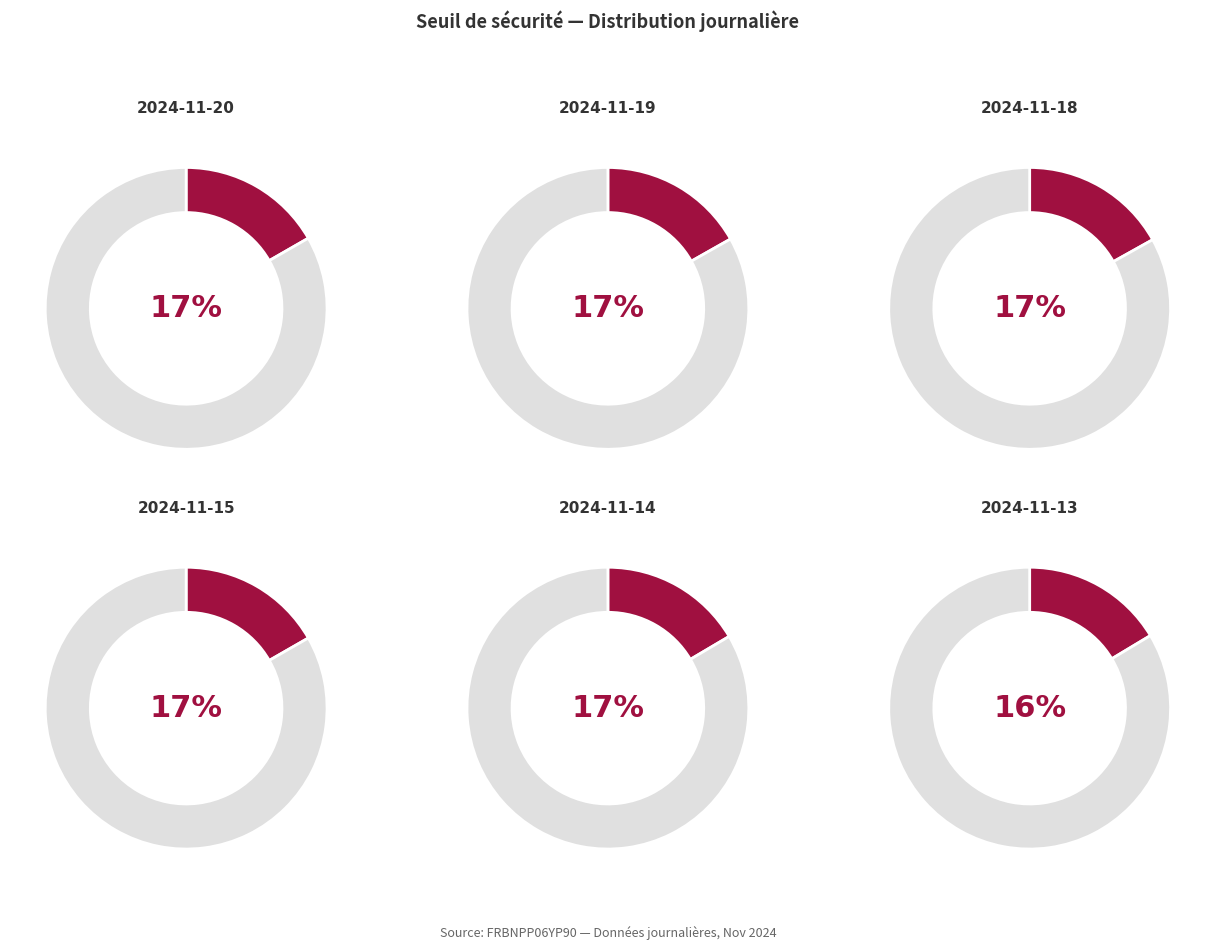

Between 2024-11-20 and 2024-11-15, which is larger?

2024-11-15